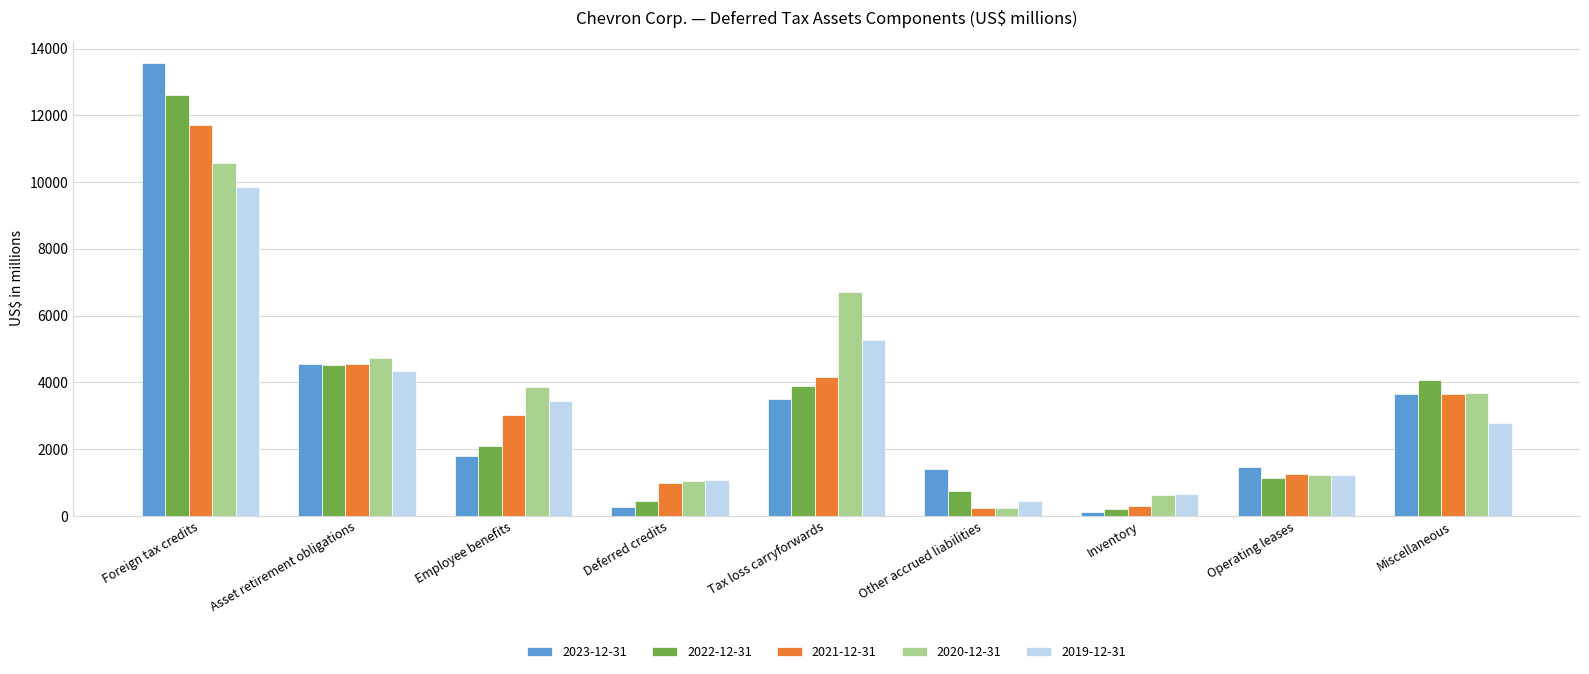

What is the difference between the 2020-12-31 values at Deferred credits and Employee benefits?

2800